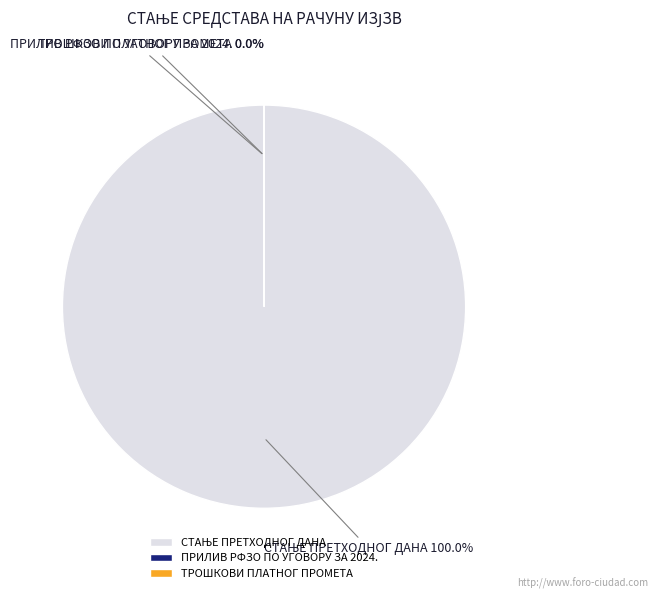

What is the largest slice in the pie chart?

СТАЊЕ ПРЕТХОДНОГ ДАНА